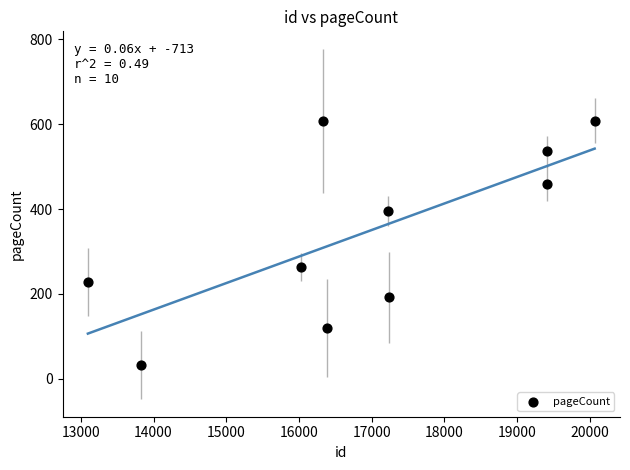

What is the average X value?

16898